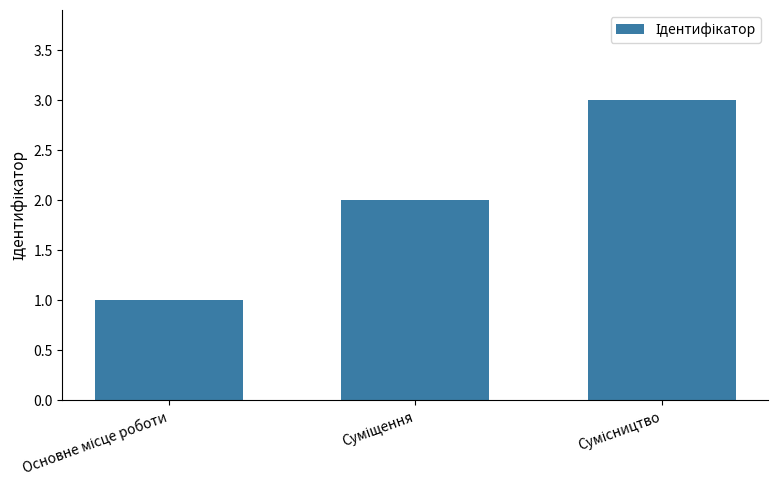

What is the sum of all values?

6